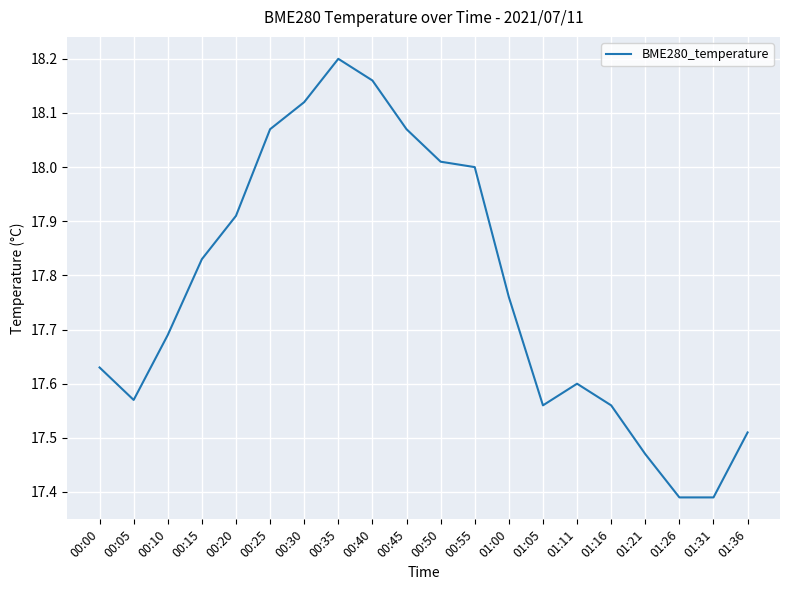

What position from the right is 01:05?

7